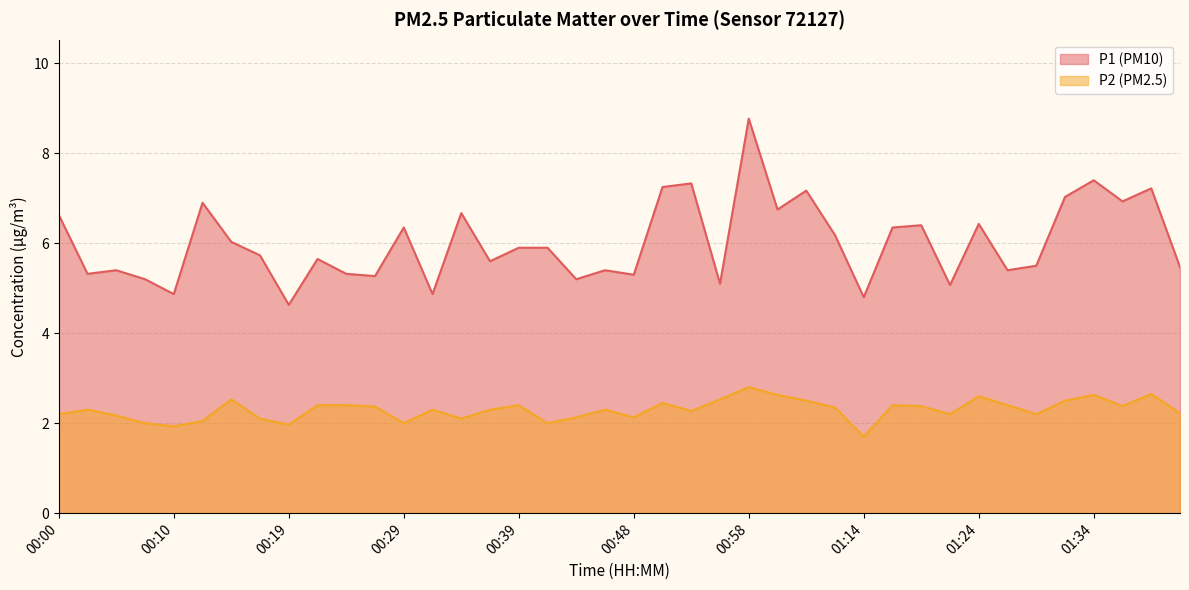

Does the chart display data point markers on the line(s)?

No